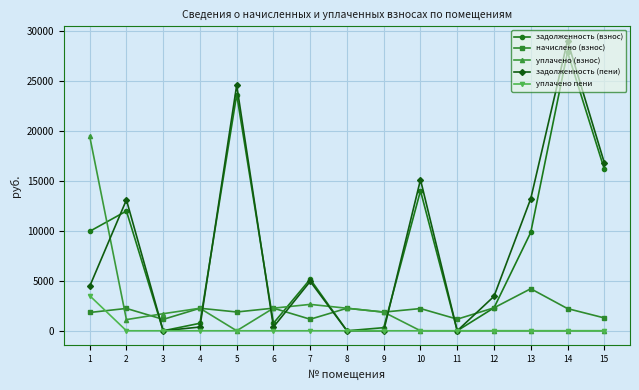

At which category does начислено (взнос) reach its first local valley?

3